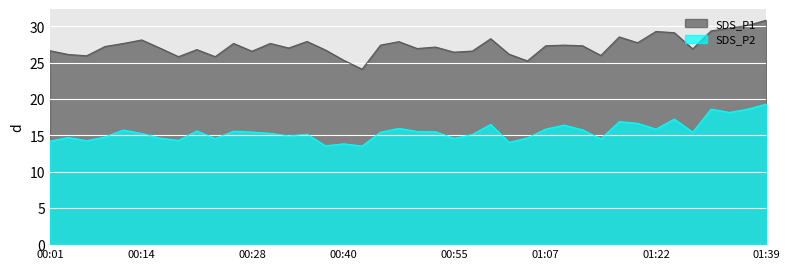

At which label does SDS_P2 first exceed 15?

00:11